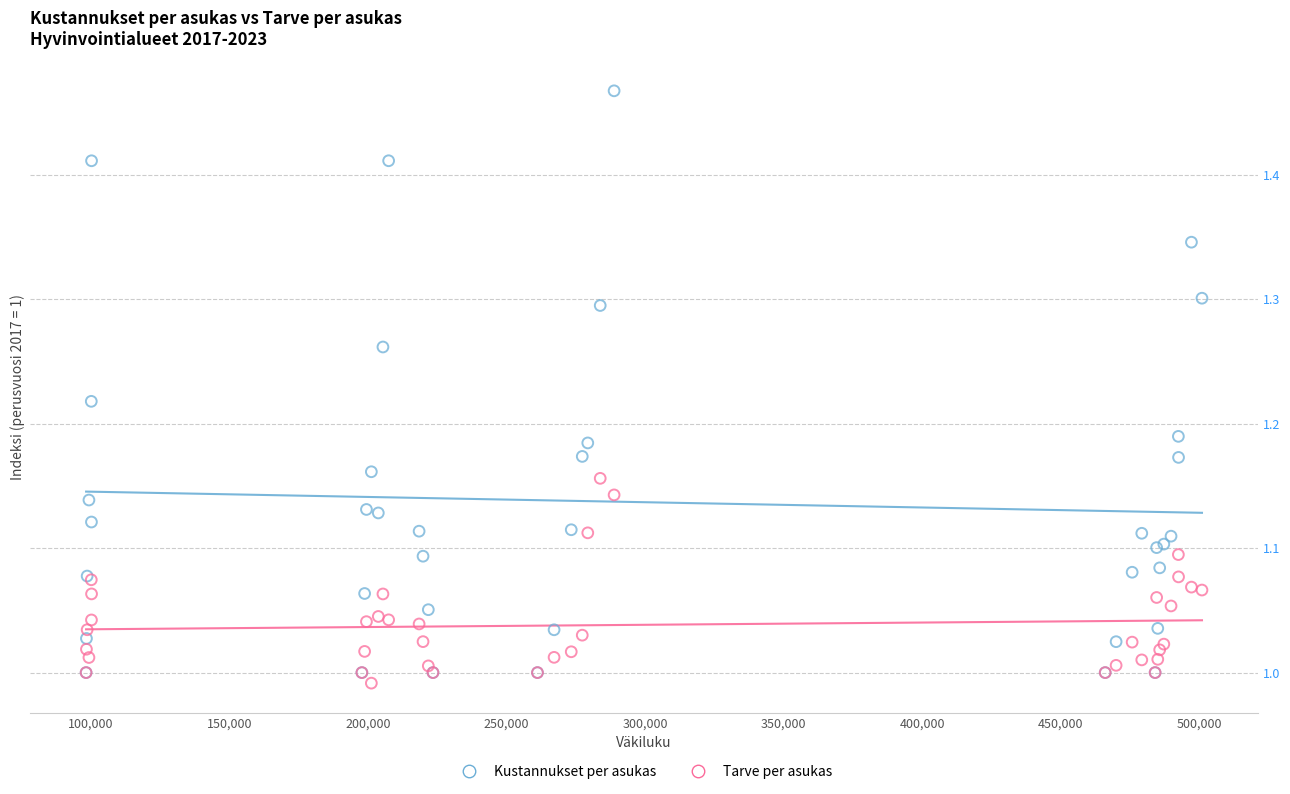

Which series reaches the maximum Y coordinate?

Kustannukset per asukas